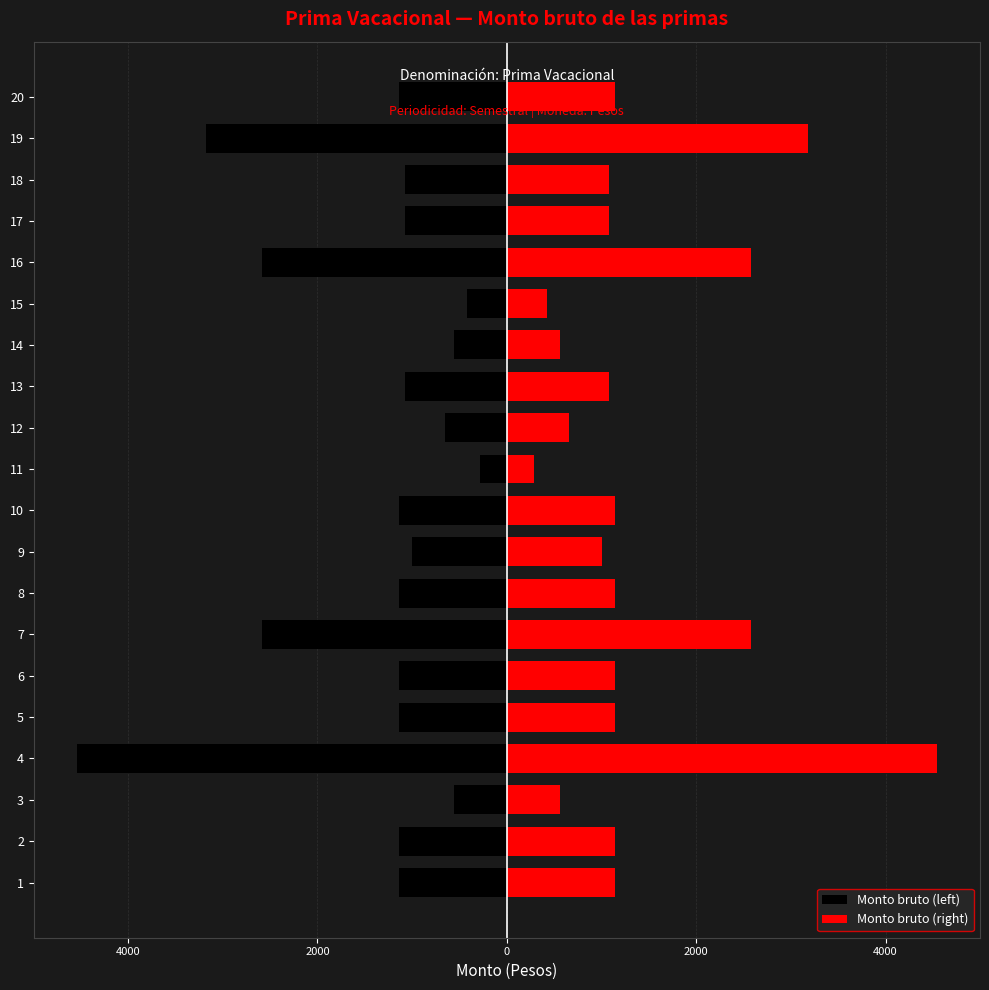

Between 10 and 19, which series saw the biggest shift?

Monto bruto (left)